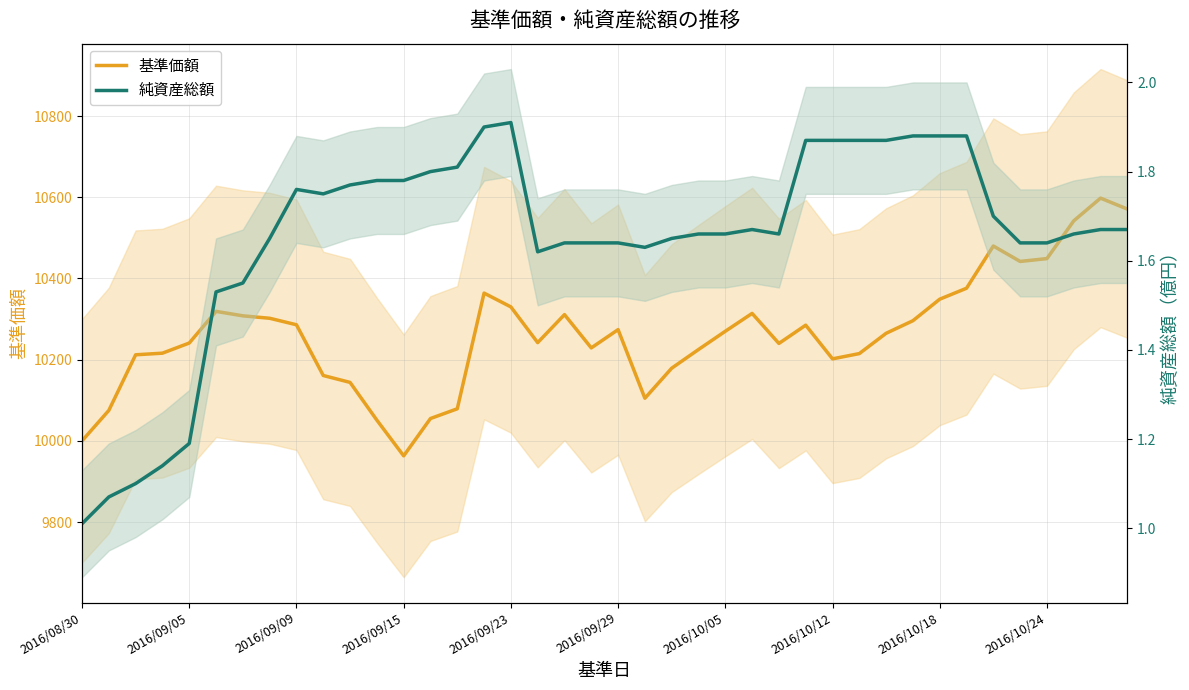

How many interior local valleys does the 基準価額 series have?

7